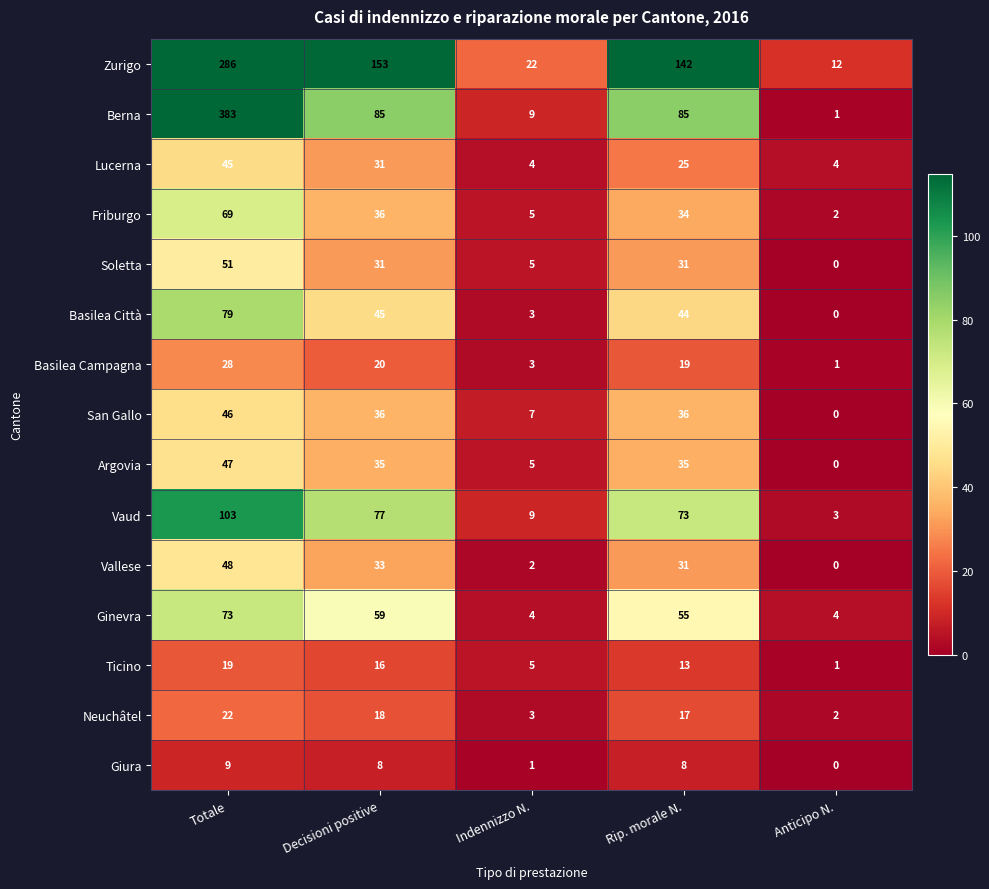

What is the difference between the Lucerna values at Anticipo N. and Decisioni positive?

27